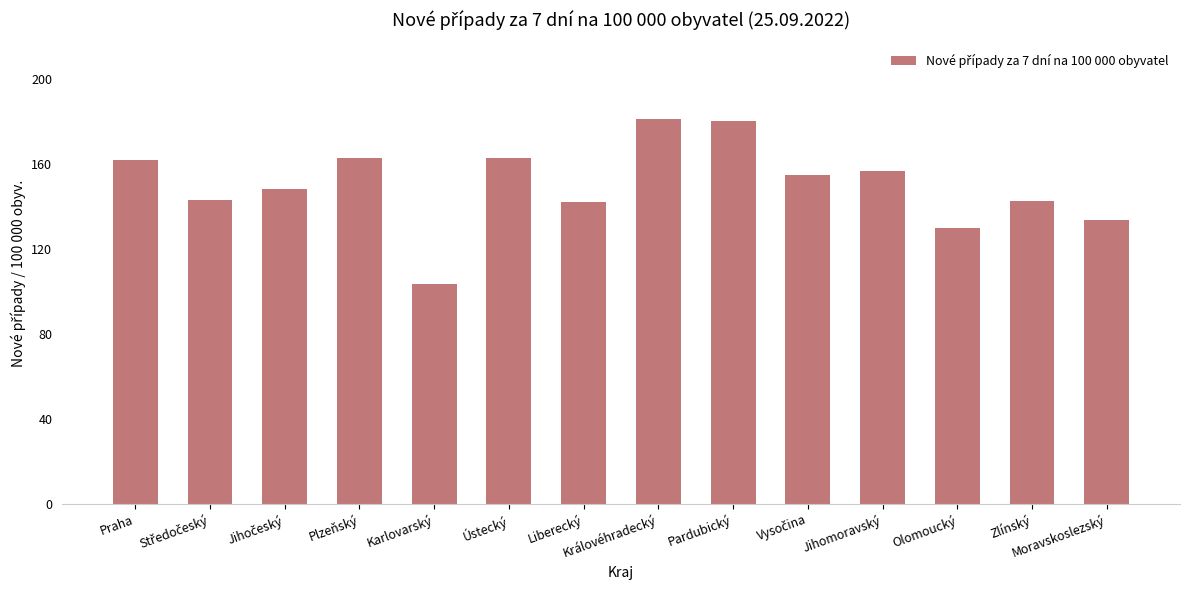

How many values exceed 154?

7